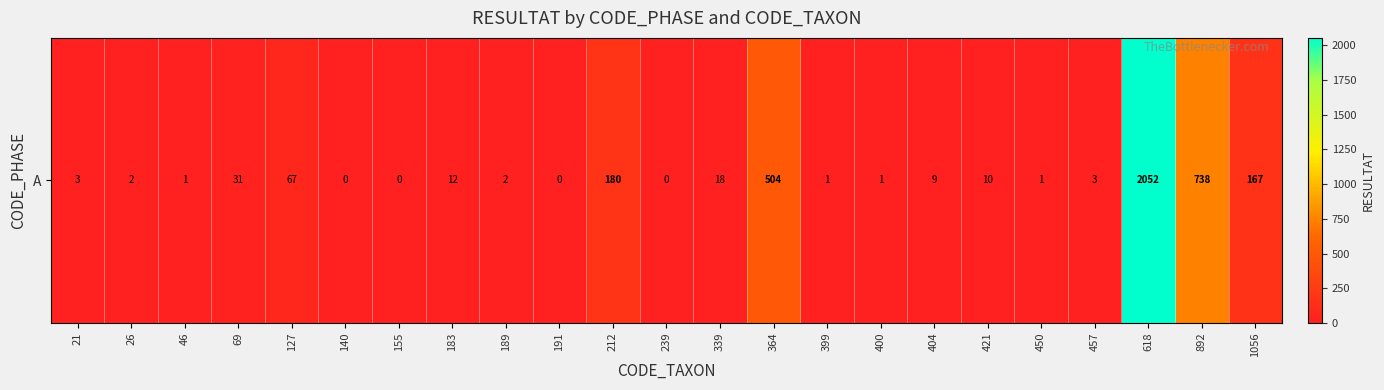

List the labels in order of value, largest first.

618, 892, 364, 212, 1056, 127, 69, 339, 183, 421, 404, 21, 457, 26, 189, 46, 399, 400, 450, 140, 155, 191, 239